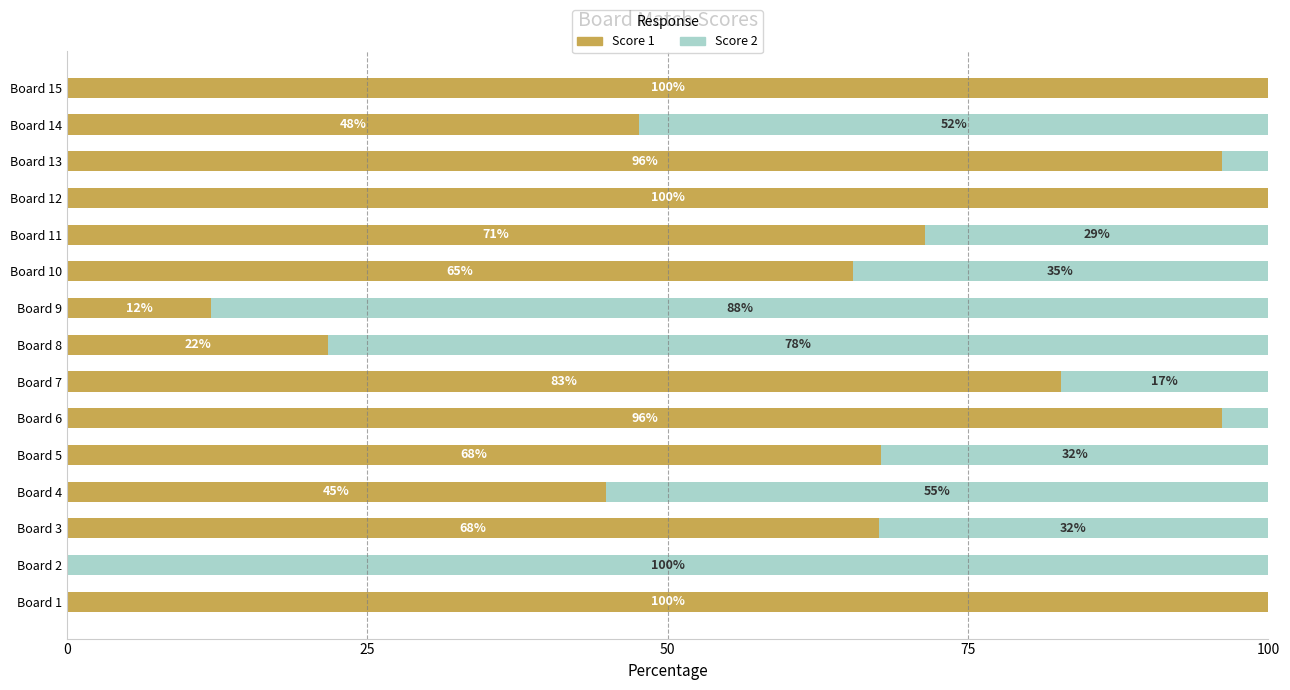

Where is Score 1 nearest to the value 50?

Board 14